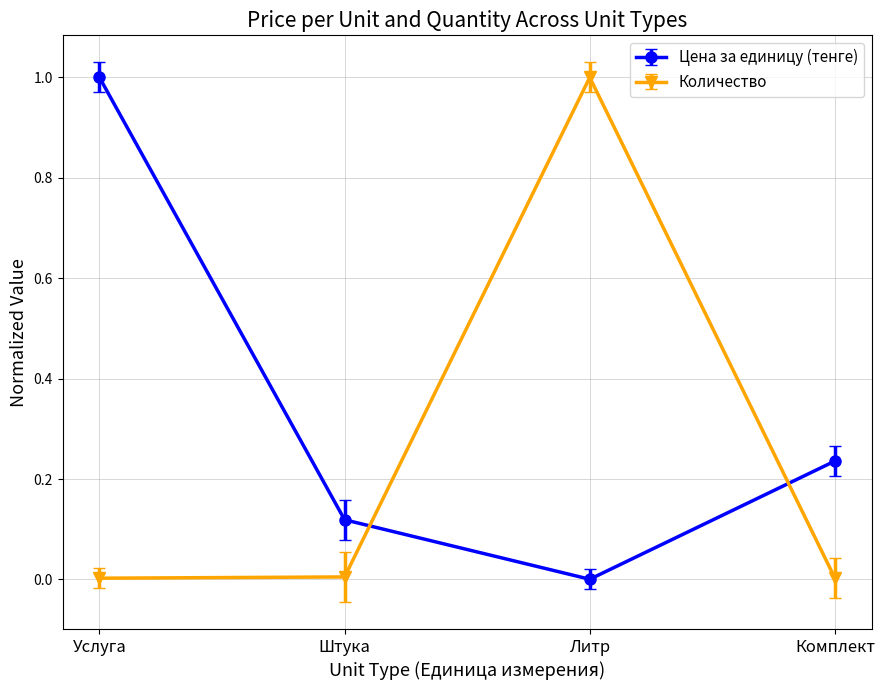

Rank the series at Литр from highest to lowest value.

Количество, Цена за единицу (тенге)